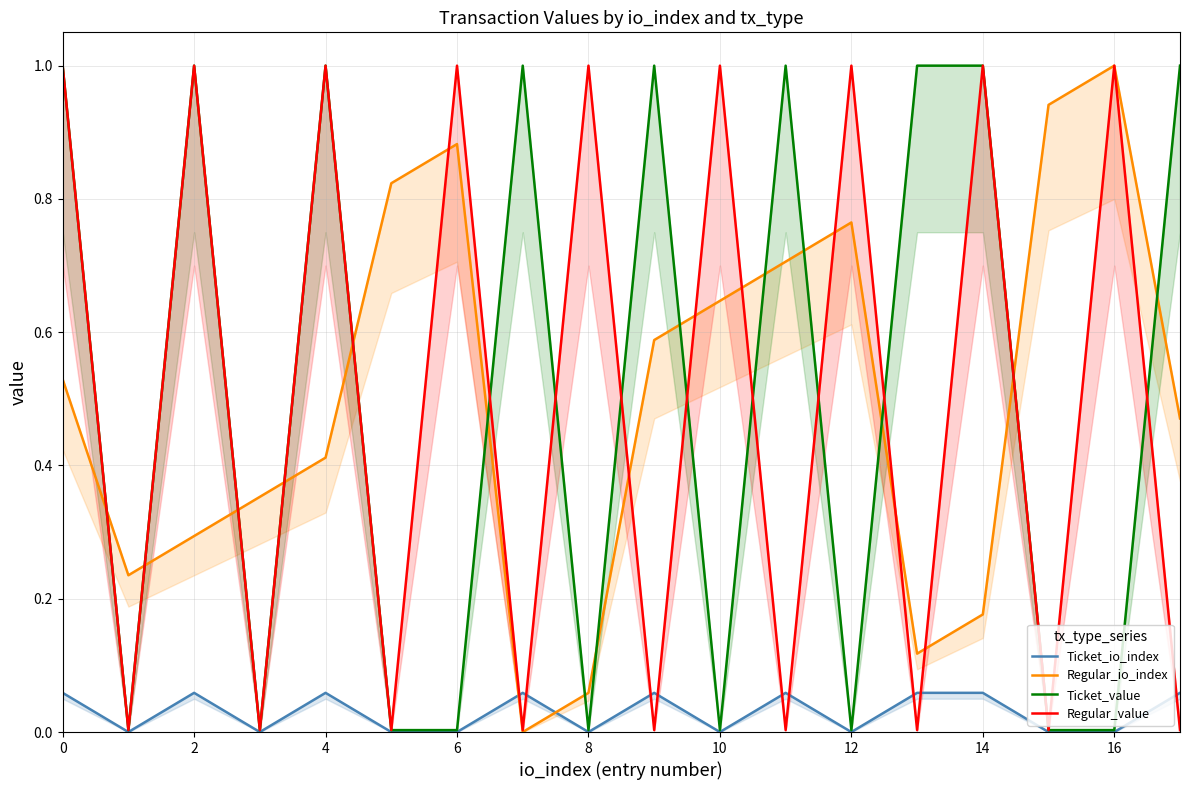

What is the value of the Regular_io_index point at the 9th from the left?

0.1